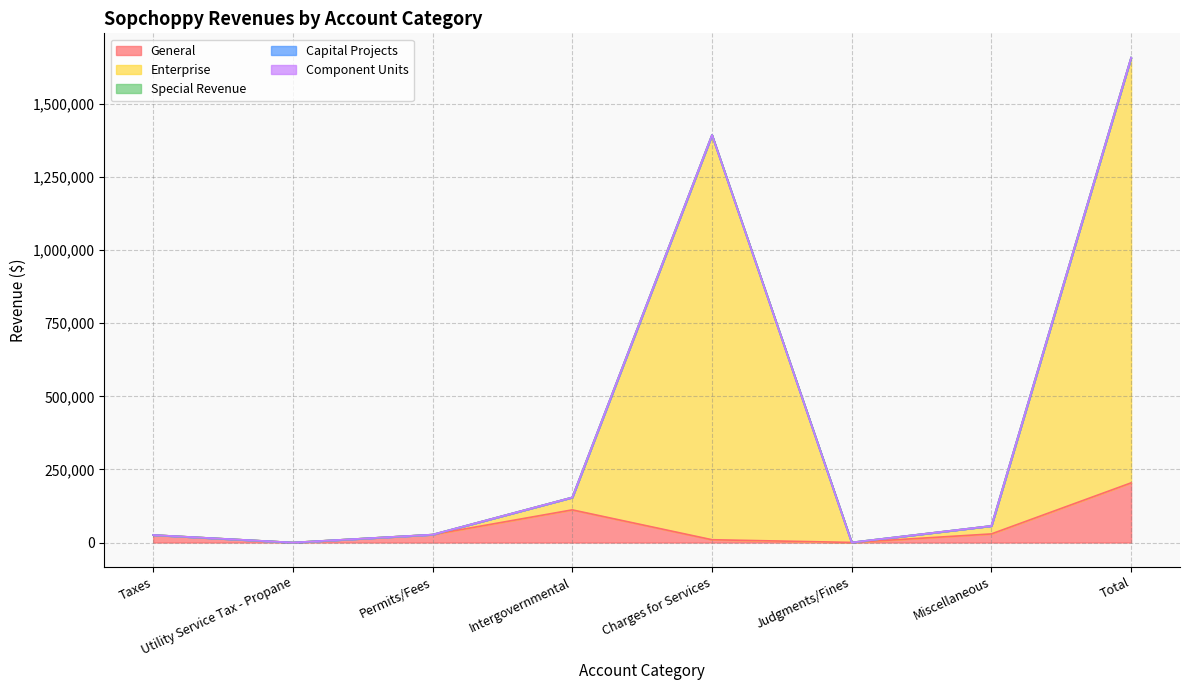

How many values in the Account Total series are below 56911?

4